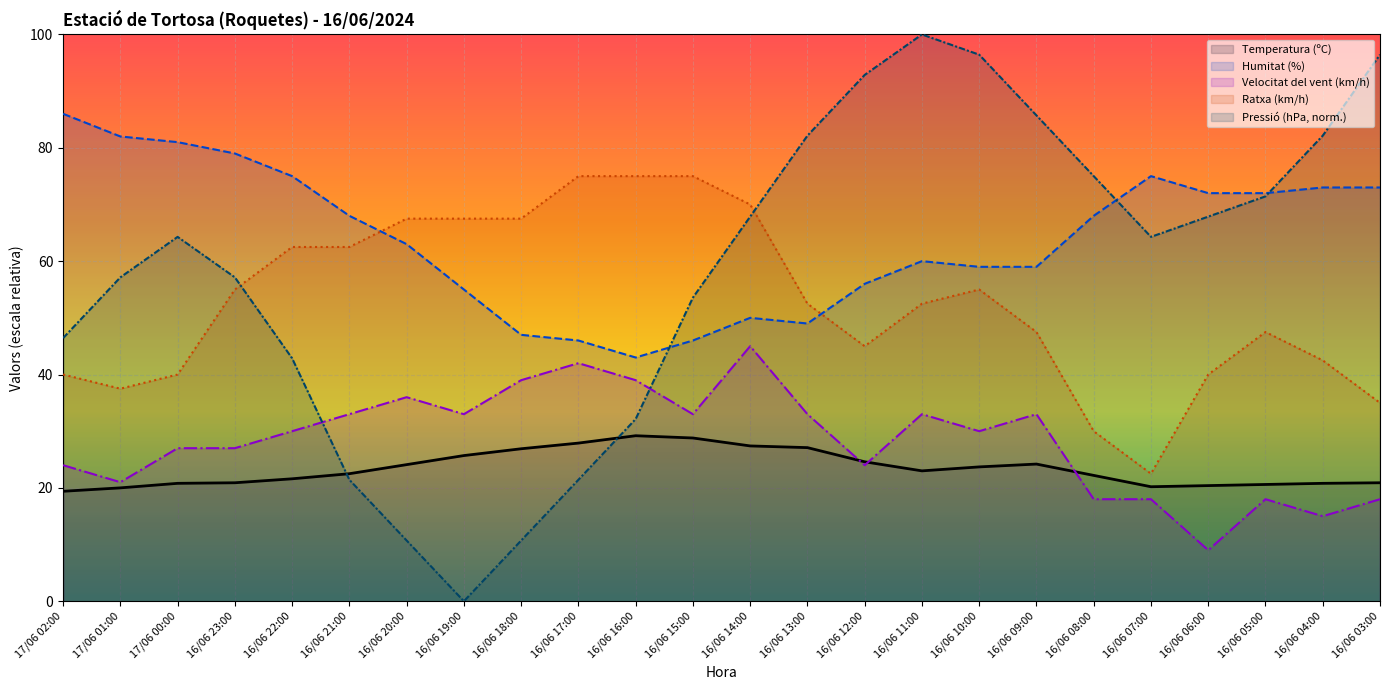

True or false: Ratxa (km/h) and Velocitat del vent (km/h) cross at least once.

False